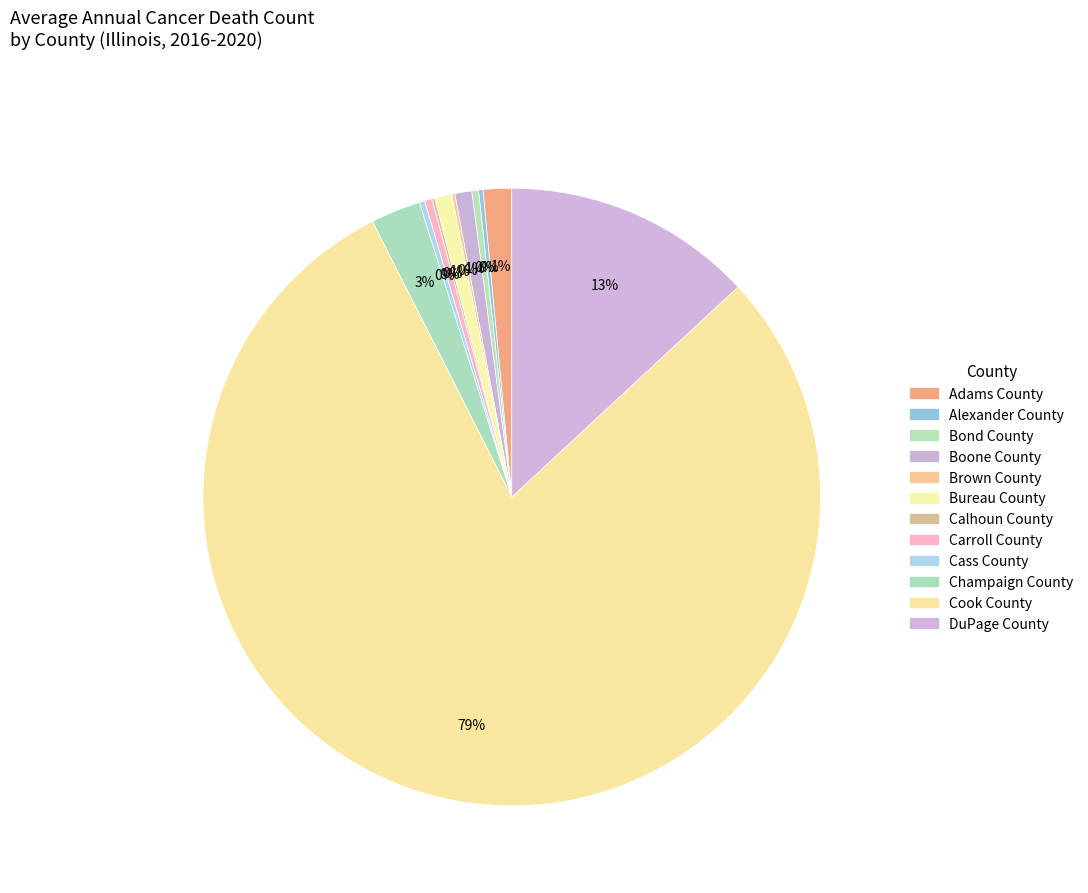

Is Cook County the majority of the pie?

Yes